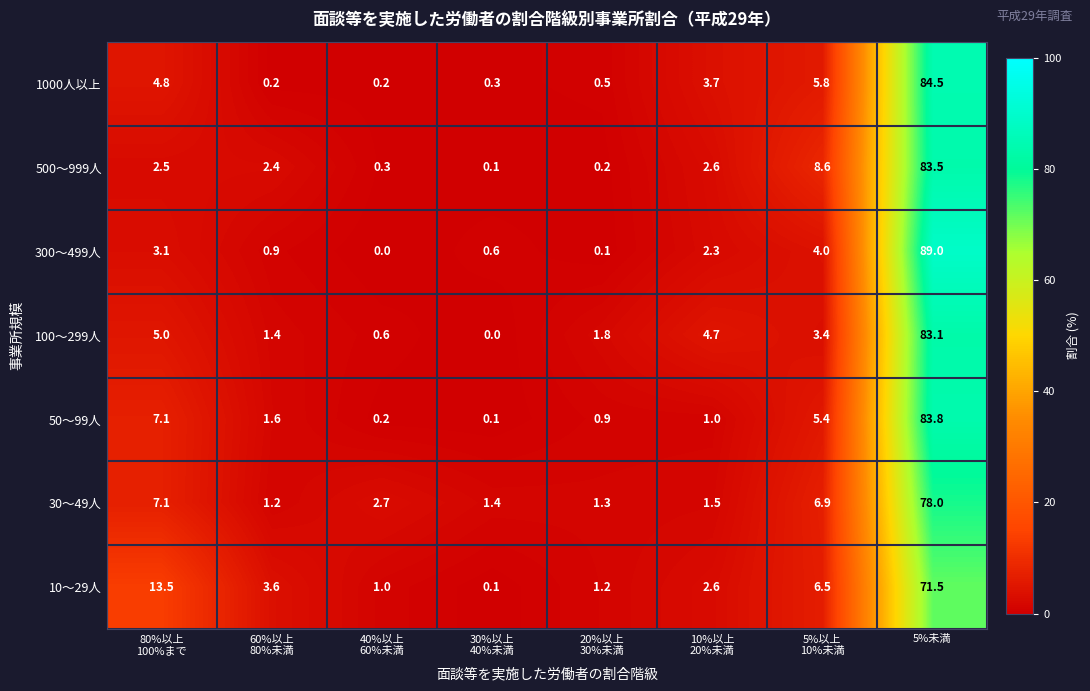

What is the sum of all 500～999人 values?

100.2